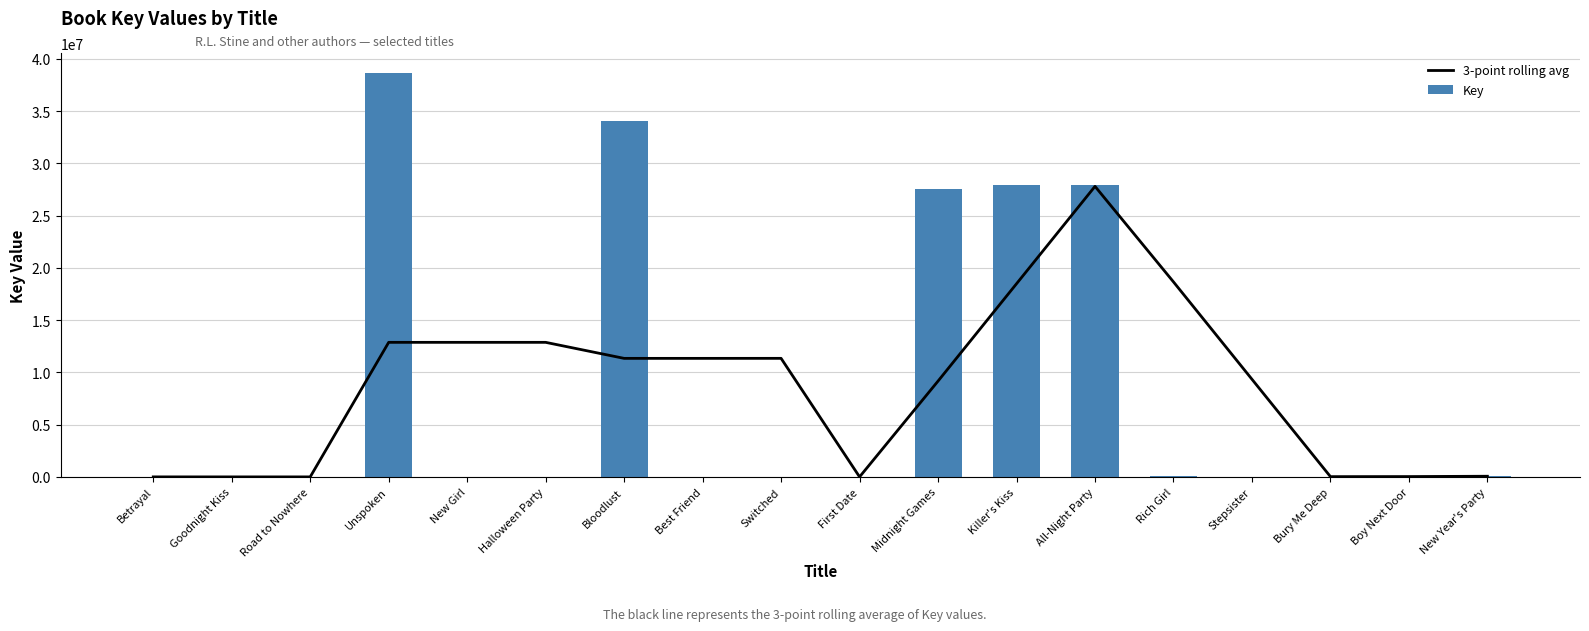

Which category has the highest value in the 3-point rolling avg series?

All-Night Party